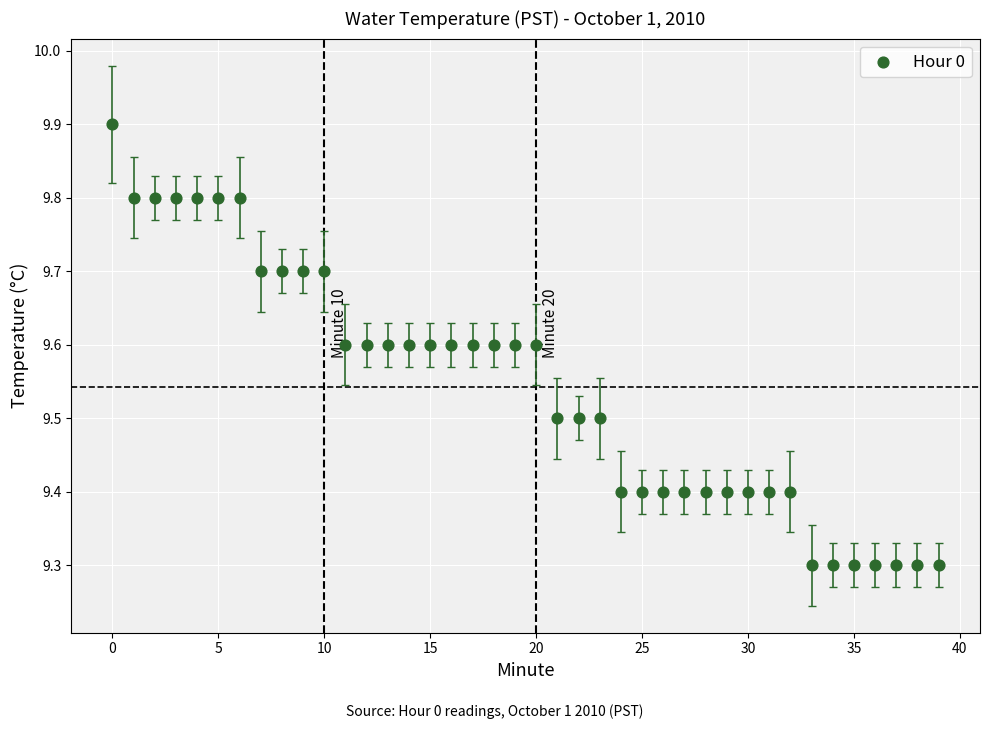

What is the range of Y values (max minus min)?

0.6